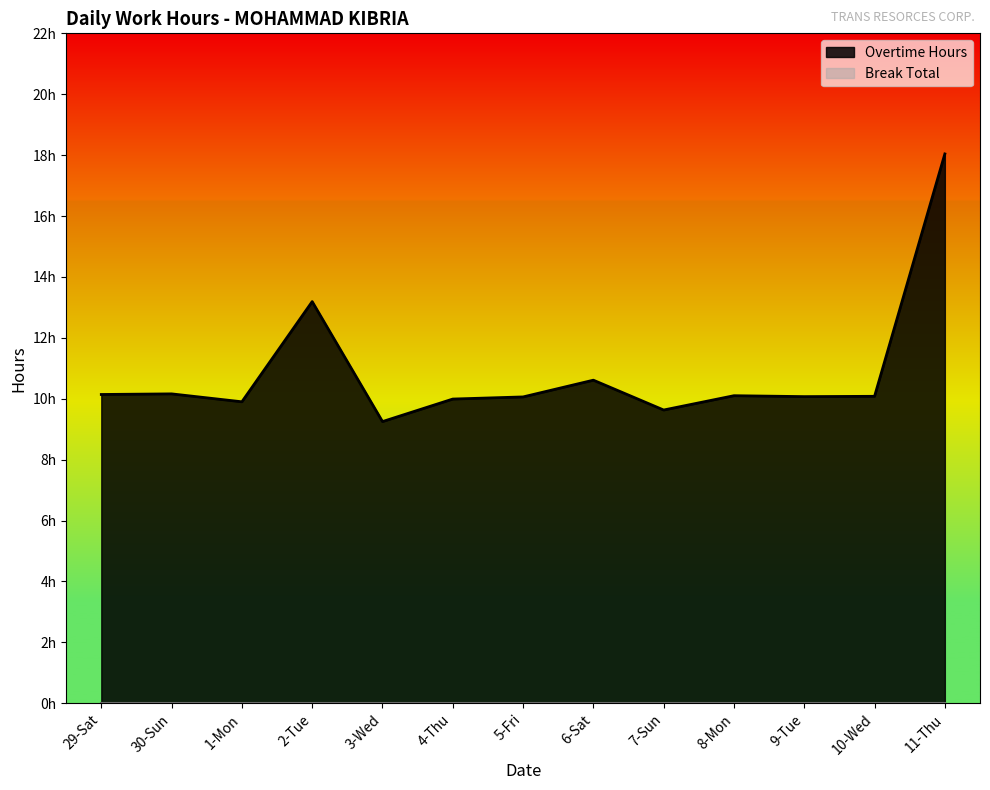

How many points are higher than both their immediate neighbors (excluding endpoints)?

4